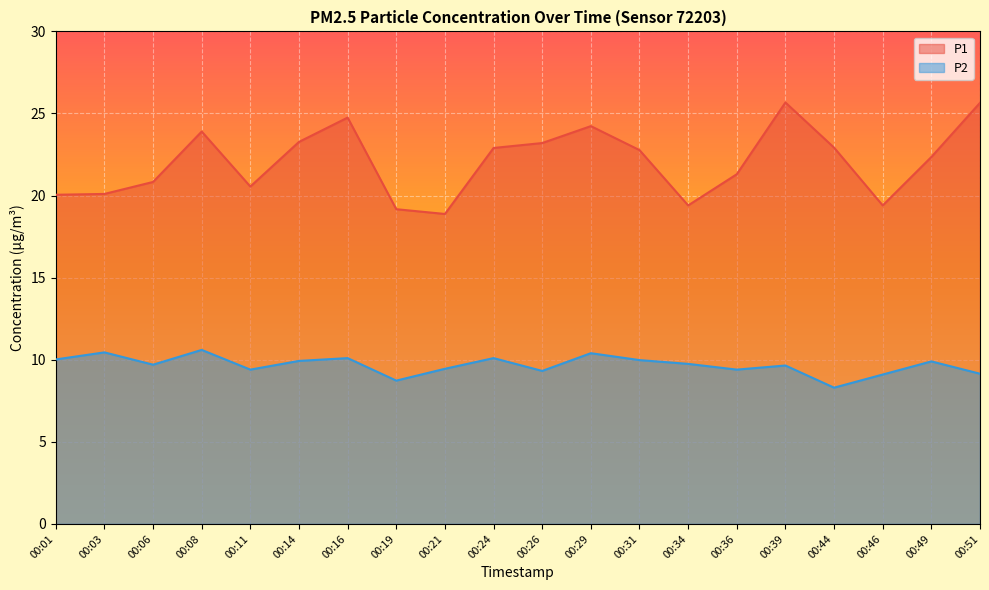

What is the difference between the maximum and second lowest values in the P1 series?

6.5